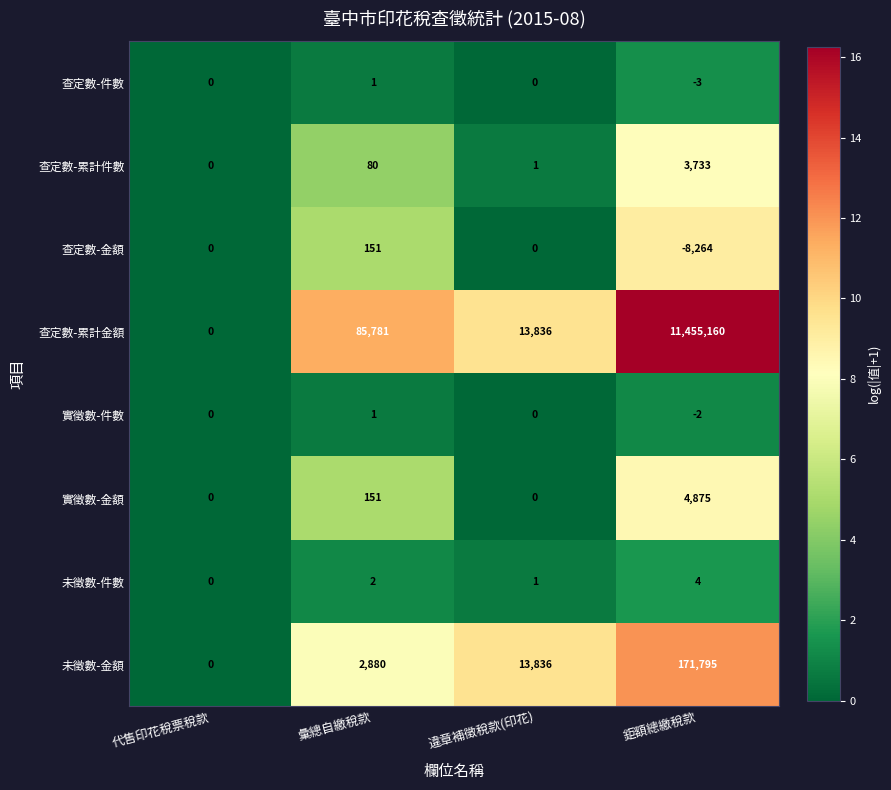

Which series has the largest total across all categories?

查定數-累計金額